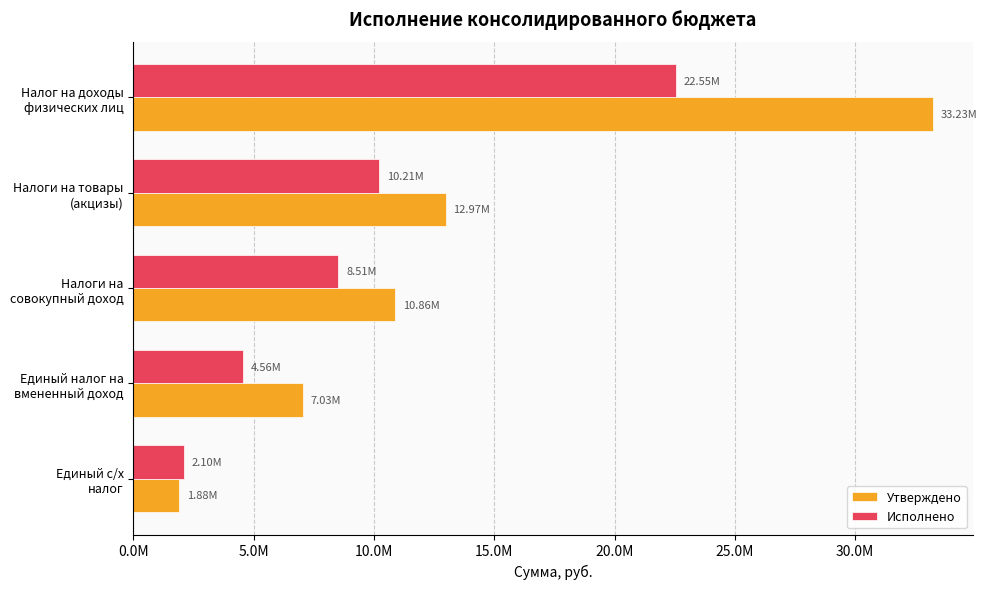

What are all the series names shown in the legend?

Утверждено, Исполнено